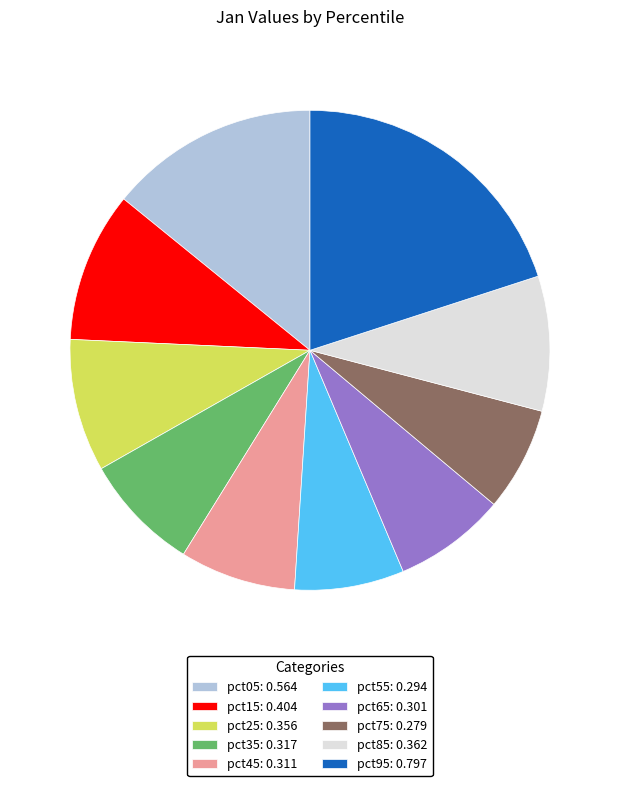

Do pct55: 0.294 and pct25: 0.356 together represent more than half of the pie?

No